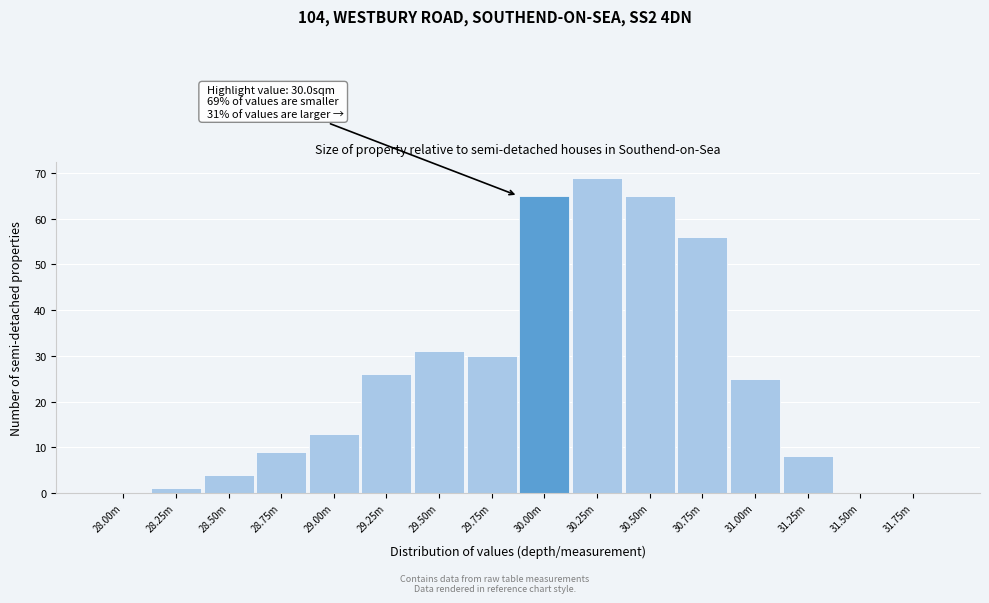

Reading left to right, what are all the values shown in this chart?

28.00m=0	28.25m=1	28.50m=4	28.75m=9	29.00m=13	29.25m=26	29.50m=31	29.75m=30	30.00m=65	30.25m=69	30.50m=65	30.75m=56	31.00m=25	31.25m=8	31.50m=0	31.75m=0